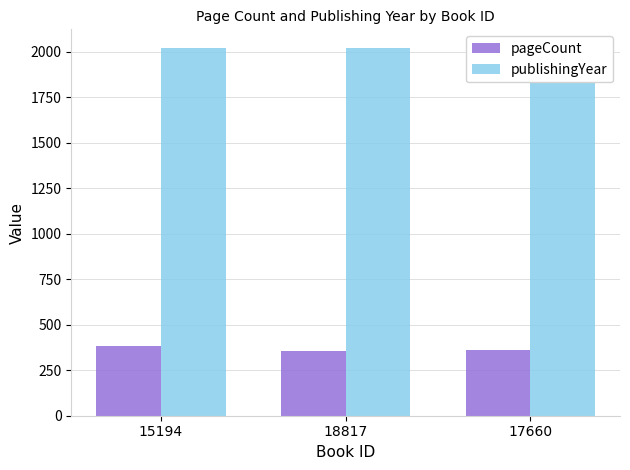

What is the lowest value of the publishingYear series?

2019